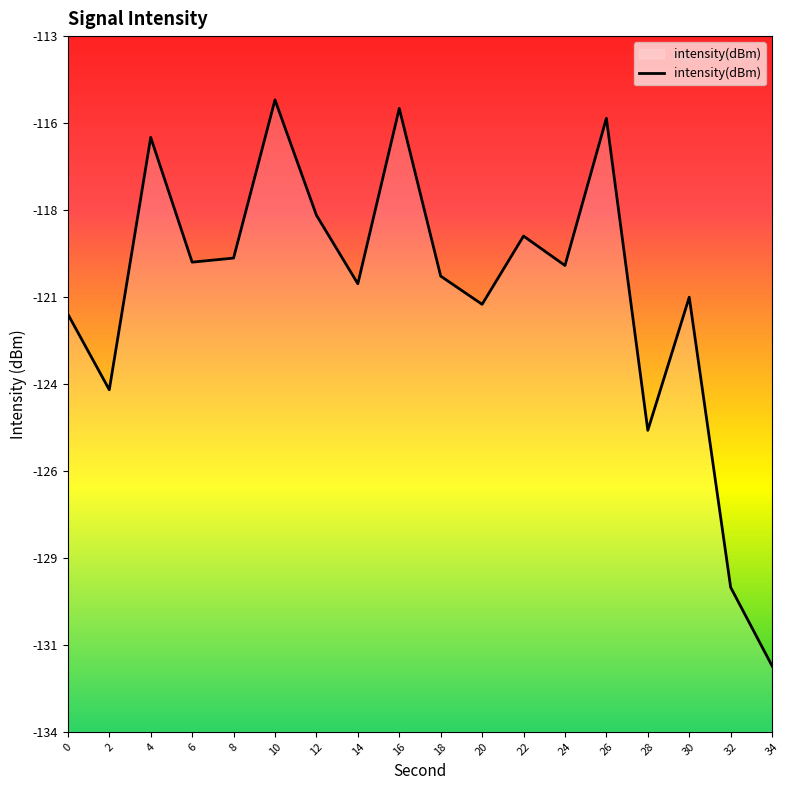

How many interior local peaks (higher than both neighbors) does the data have?

6